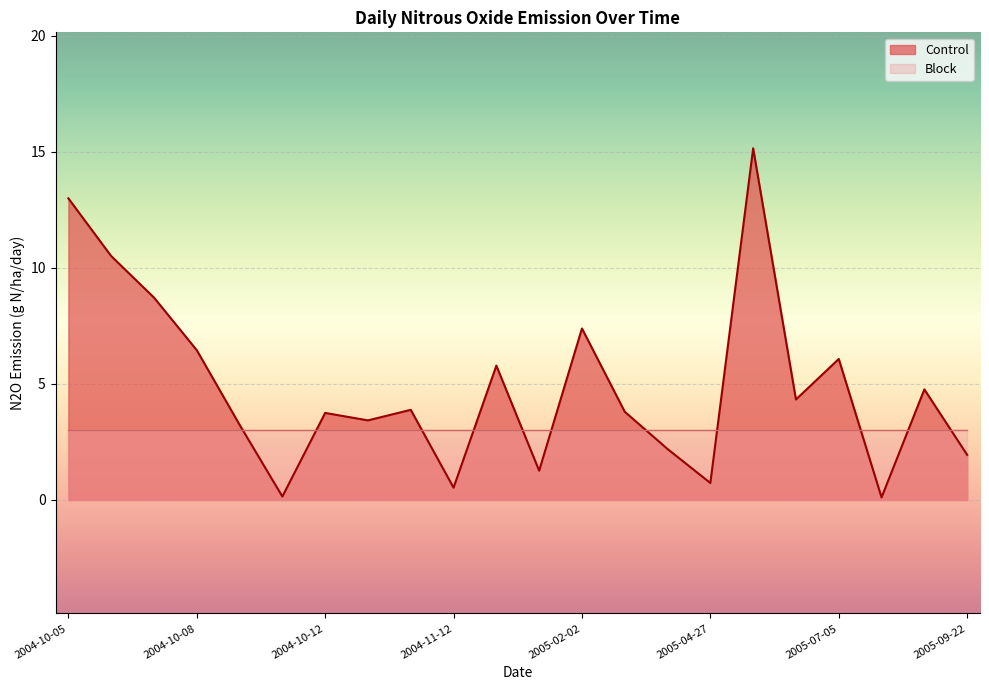

The chart shows a value of 1.9 at 2005-09-22. True or false?

True